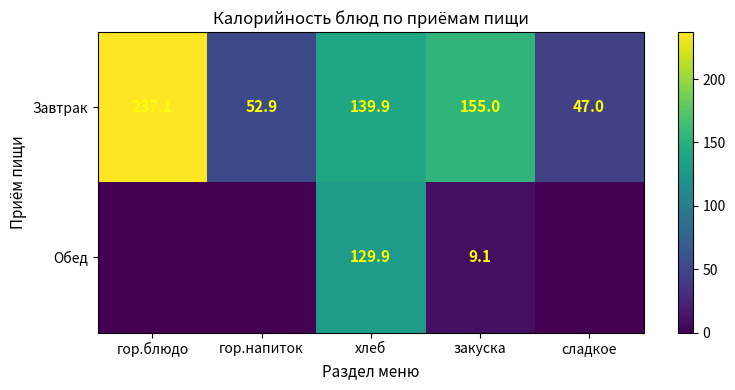

What is the difference between the maximum and second lowest values in the Завтрак series?

184.2